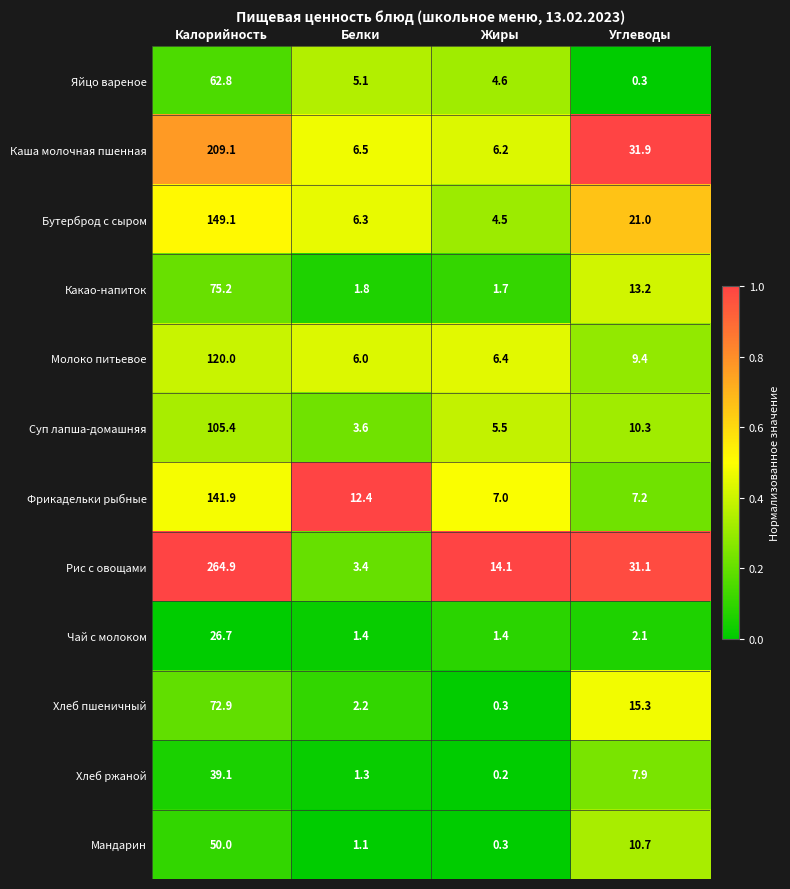

The value of Хлеб ржаной at Жиры is 0.2. True or false?

True